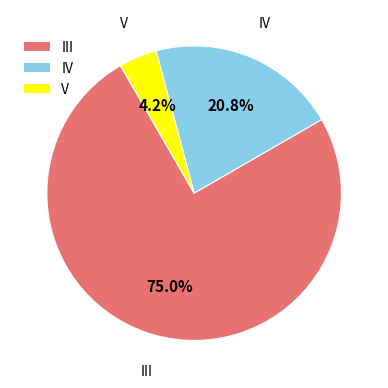

Is there any slice that represents more than half of the pie?

Yes